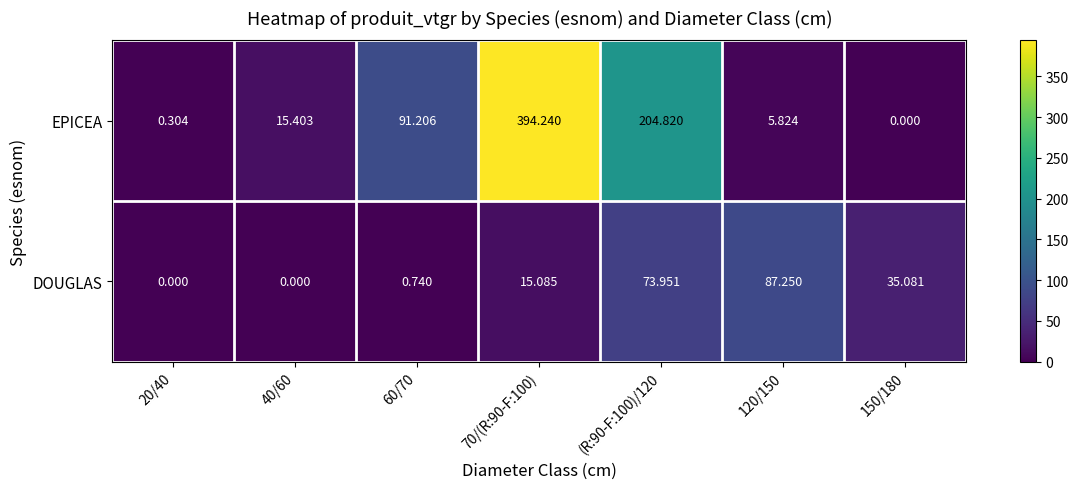

Rank the series by their maximum value, from lowest to highest.

DOUGLAS, EPICEA